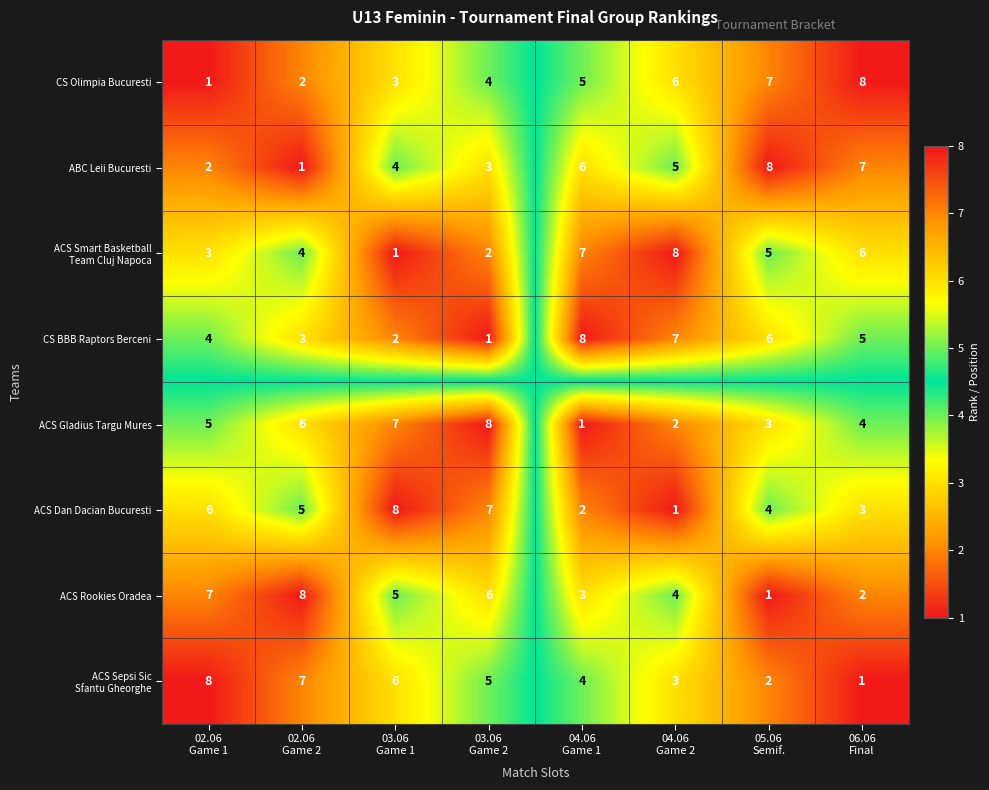

What is the difference between the maximum and second lowest values in the ABC Leii Bucuresti series?

6